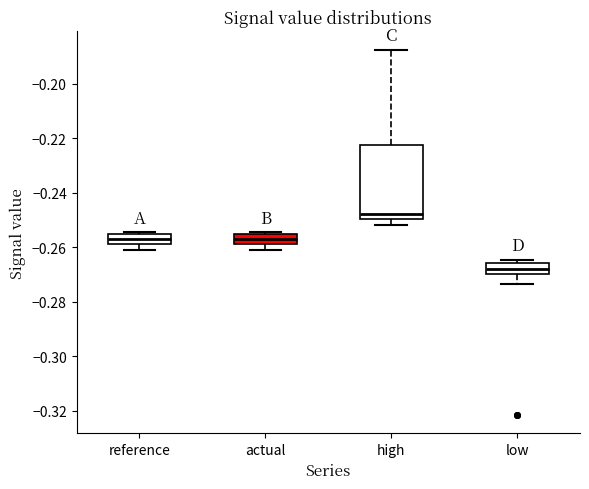

Reading left to right, transcribe this box plot: for each box, give where its median line is, the range the box spans, and where its two whiskers end, as read against the y-axis. The values are not printed on the chart, so give them approximately, as read against the axis.

reference: median -0.256 (inside the box), box -0.258 to -0.256, whiskers -0.262 to -0.254
actual: median -0.256 (inside the box), box -0.258 to -0.256, whiskers -0.262 to -0.254
high: median -0.248, box -0.250 to -0.222, whiskers -0.252 to -0.188
low: median -0.268, box -0.270 to -0.266, whiskers -0.274 to -0.264